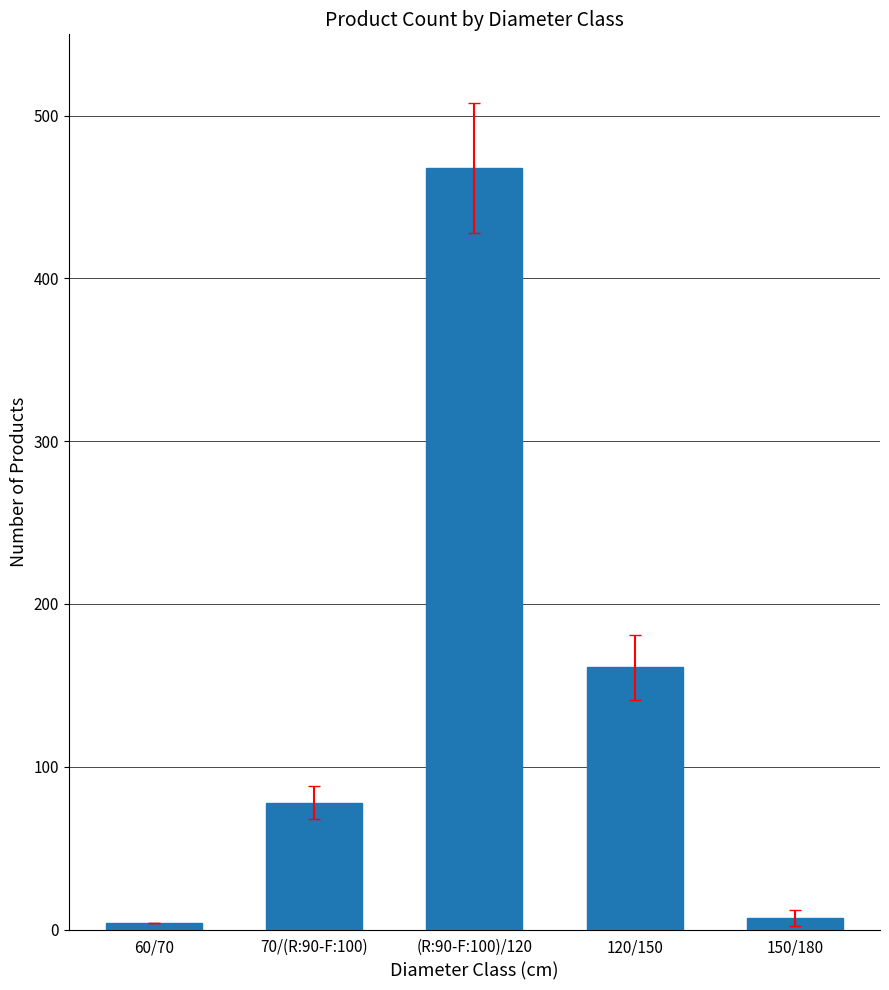

At which label is the value closest to 236?

120/150